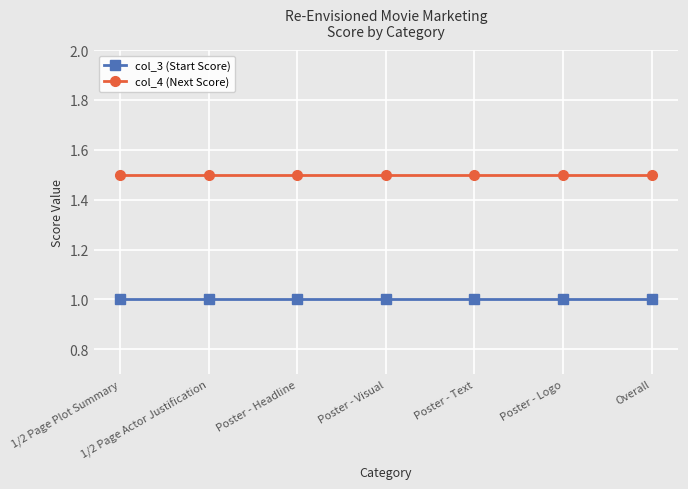

Reading left to right, transcribe all the data shown in this chart.

col_3 (Start Score): 1.0	1.0	1.0	1.0	1.0	1.0	1.0
col_4 (Next Score): 1.5	1.5	1.5	1.5	1.5	1.5	1.5